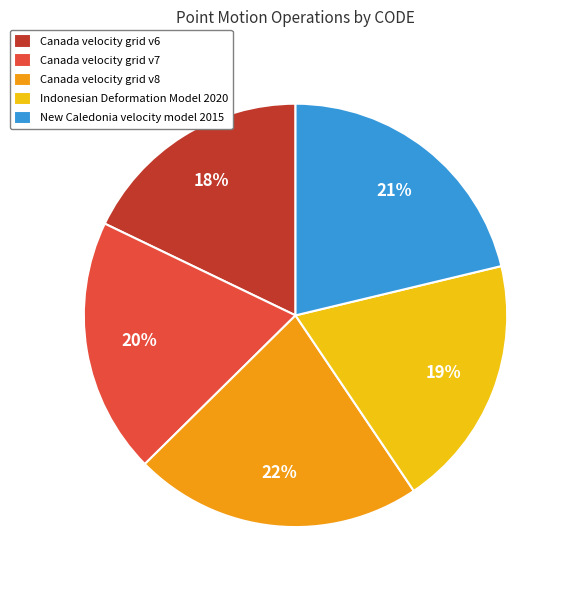

Do Indonesian Deformation Model 2020 and Canada velocity grid v6 together represent more than half of the pie?

No